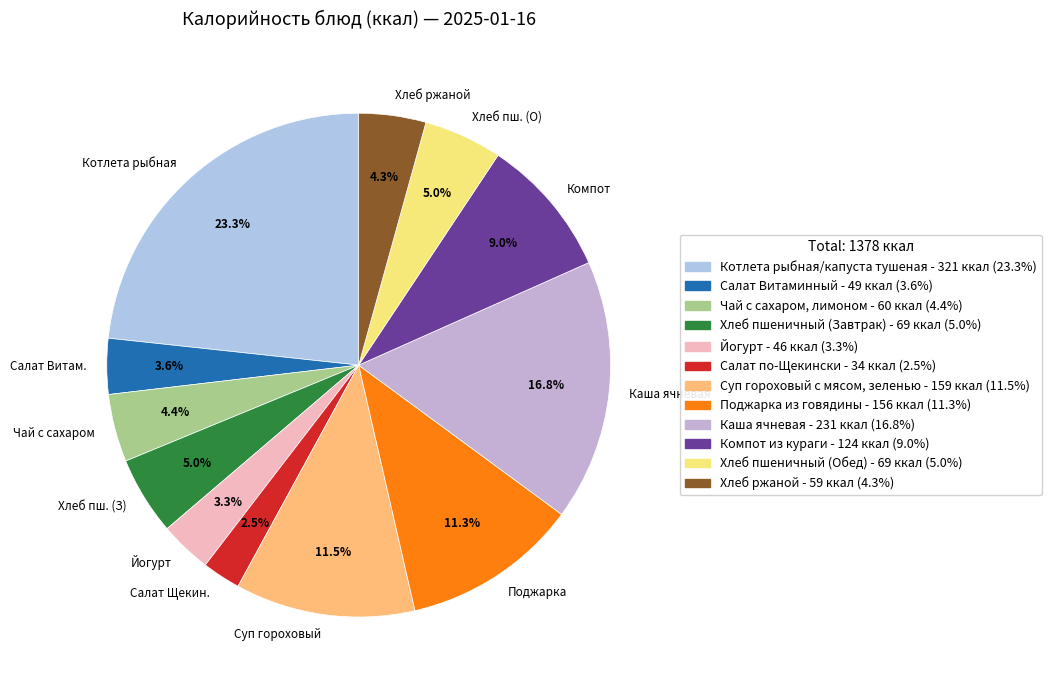

Is there a majority slice in this chart?

No